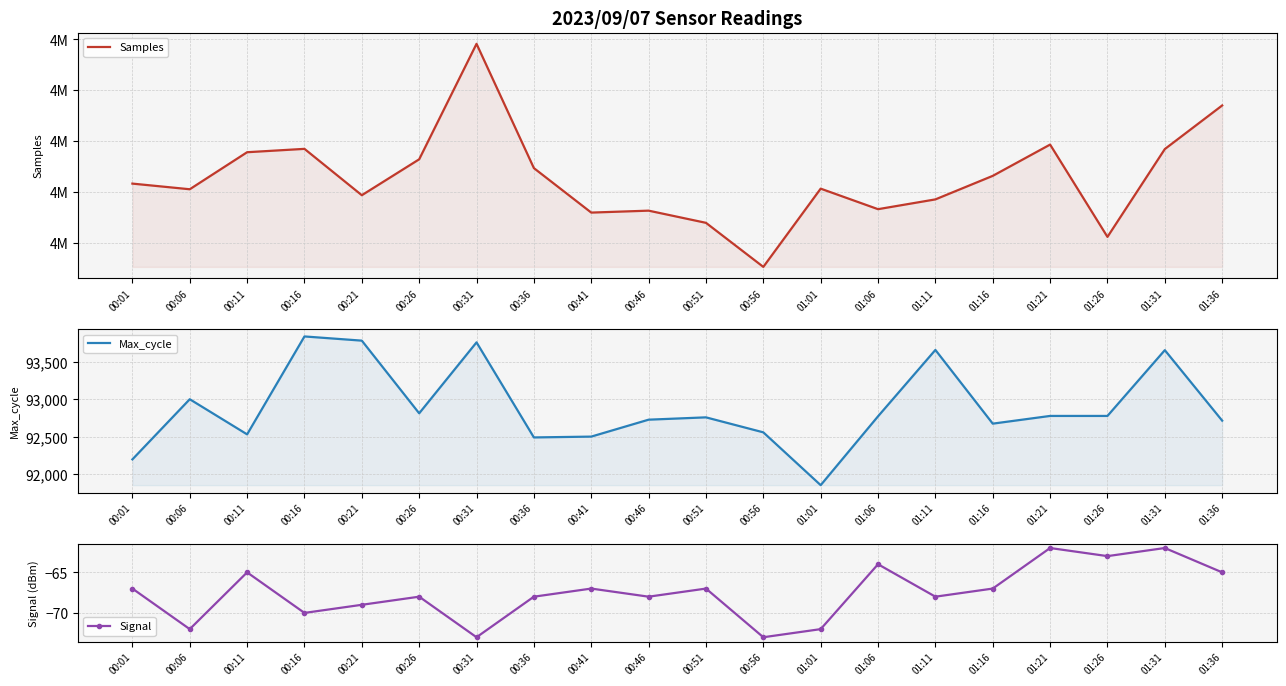

Rank the categories by Signal value from highest to lowest.

01:21, 01:31, 01:26, 01:06, 00:11, 01:36, 00:01, 00:41, 00:51, 01:16, 00:26, 00:36, 00:46, 01:11, 00:21, 00:16, 00:06, 01:01, 00:31, 00:56